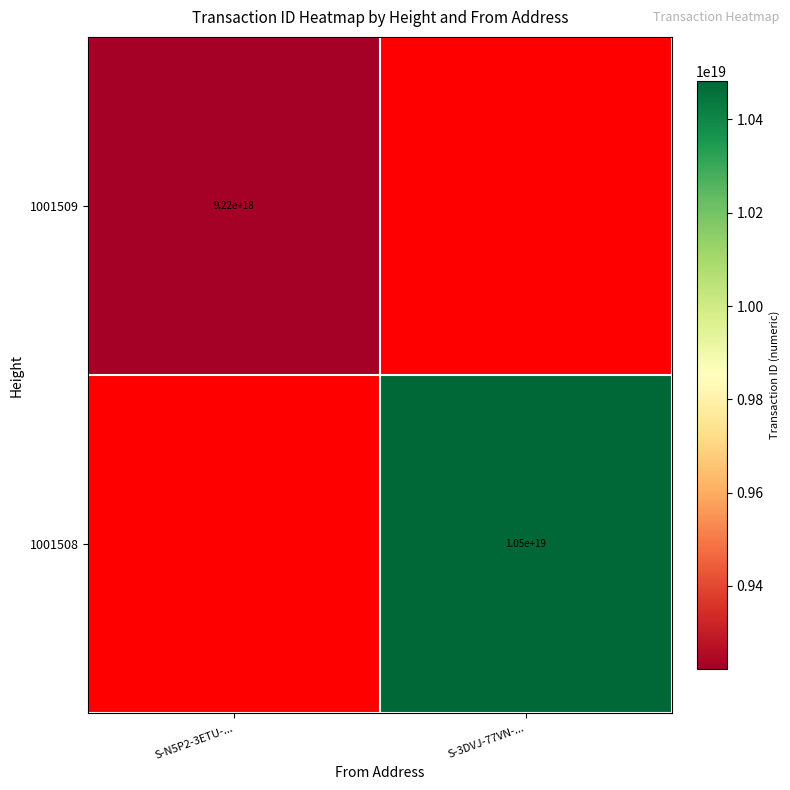

What is the minimum value shown in the chart?

9222364717945924608.0